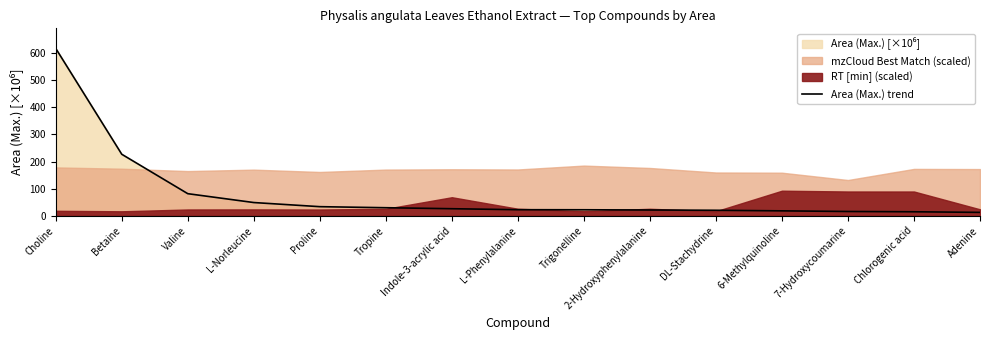

Is it true that the value at L-Phenylalanine is 22.5?

True